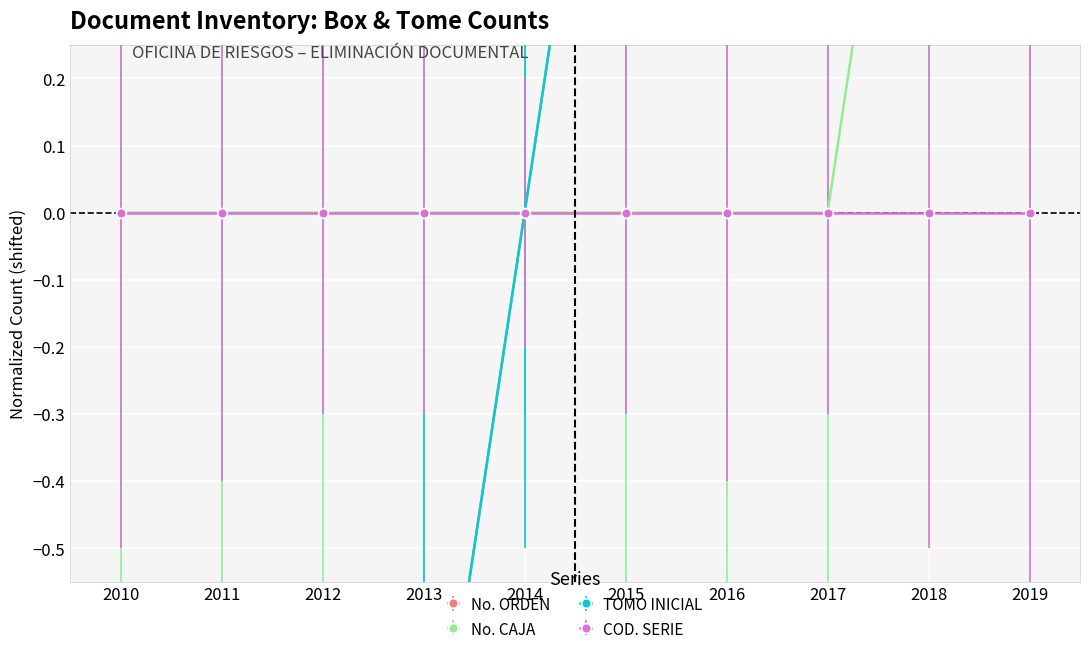

At which category is the sum across all series the highest?

2019